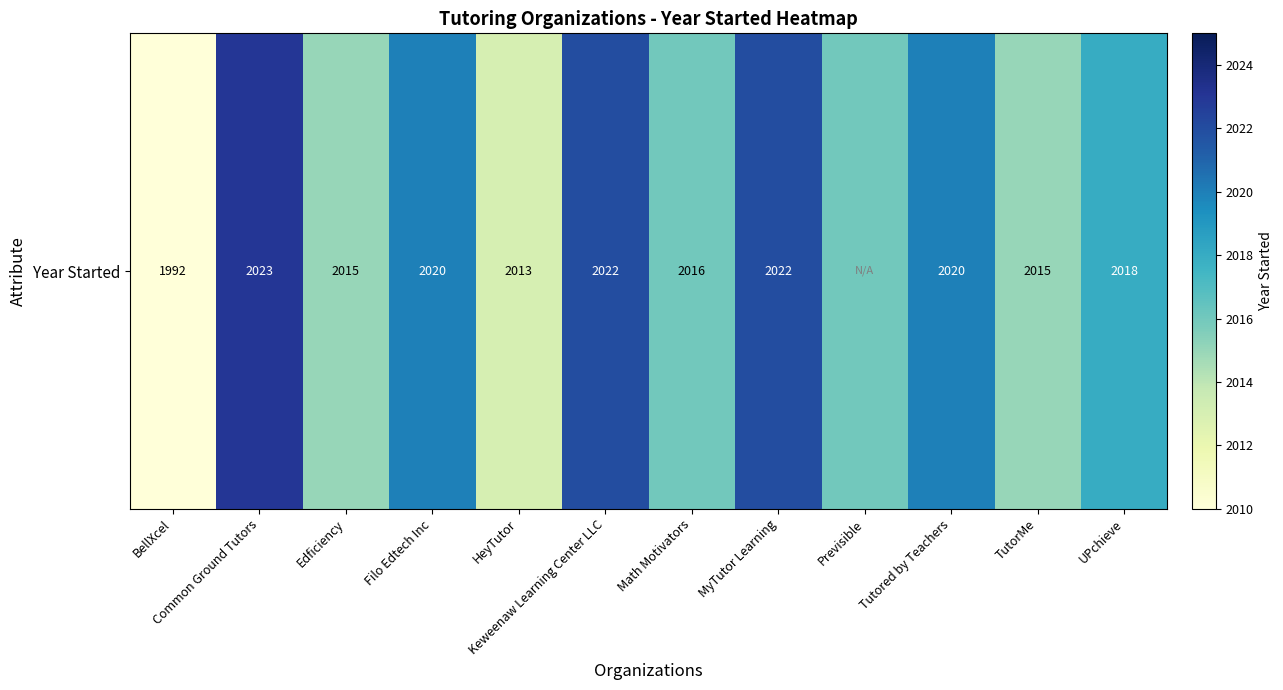

What is the average value?

2016